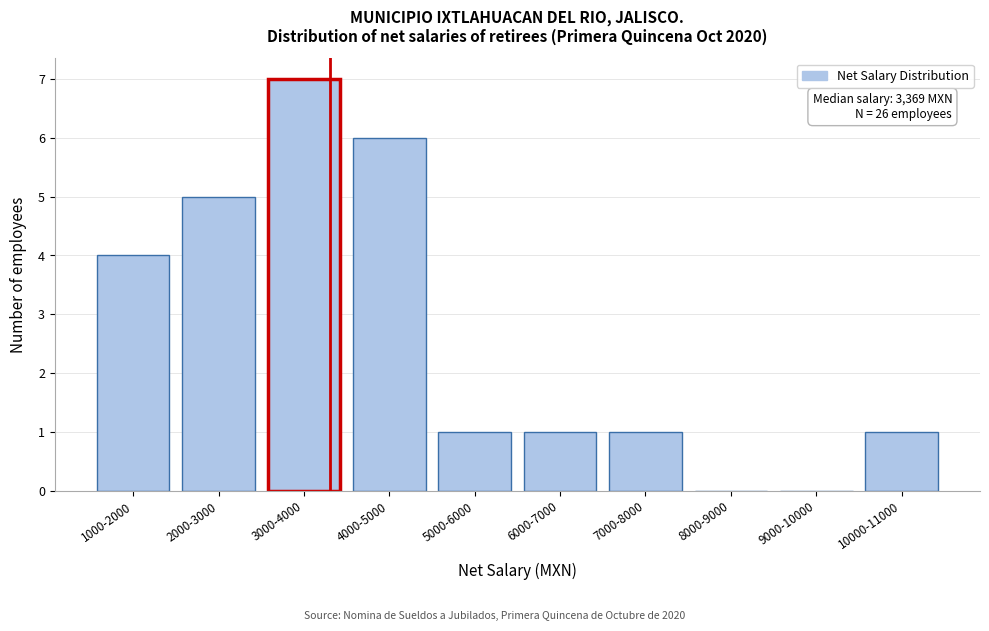

Reading left to right, list all the values displayed in this chart.

1000-2000=4	2000-3000=5	3000-4000=7	4000-5000=6	5000-6000=1	6000-7000=1	7000-8000=1	8000-9000=0	9000-10000=0	10000-11000=1